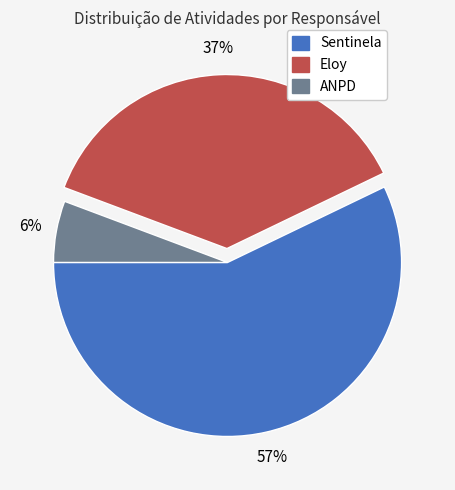

How many segments does this pie chart have?

3